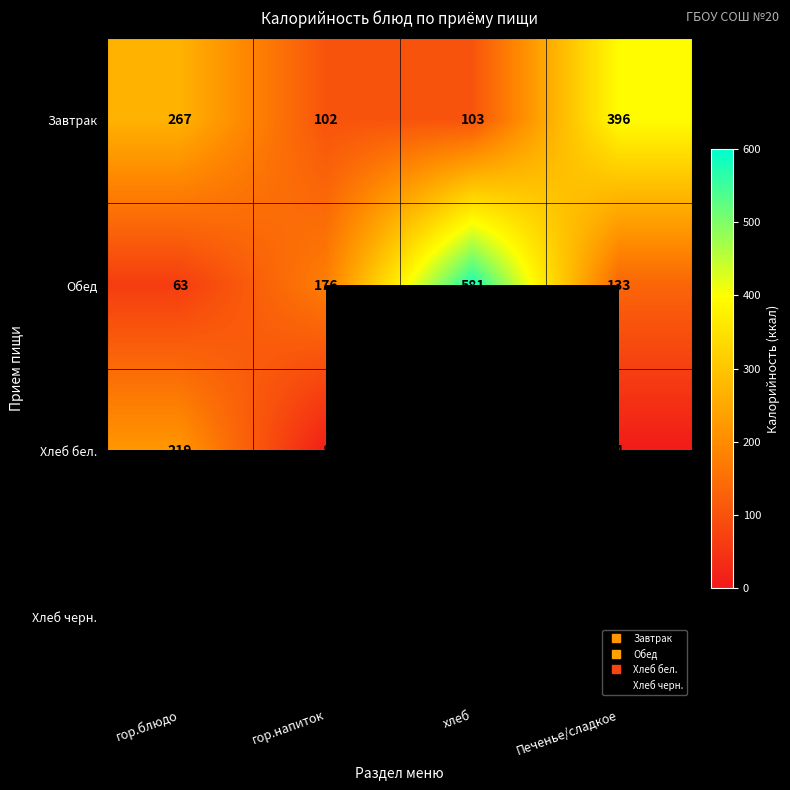

Rank the series by their average value, from lowest to highest.

Завтрак, Обед, Хлеб бел., Хлеб черн.